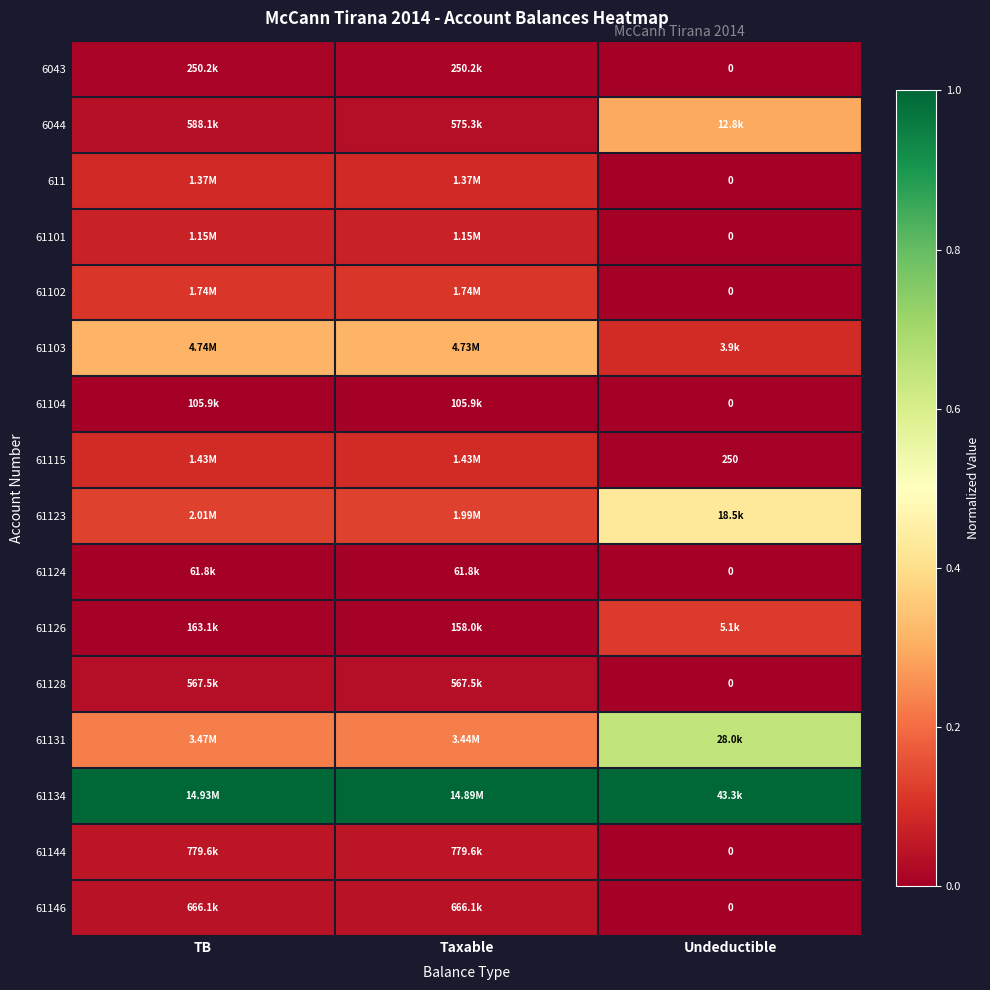

Which series has the largest total across all categories?

61134